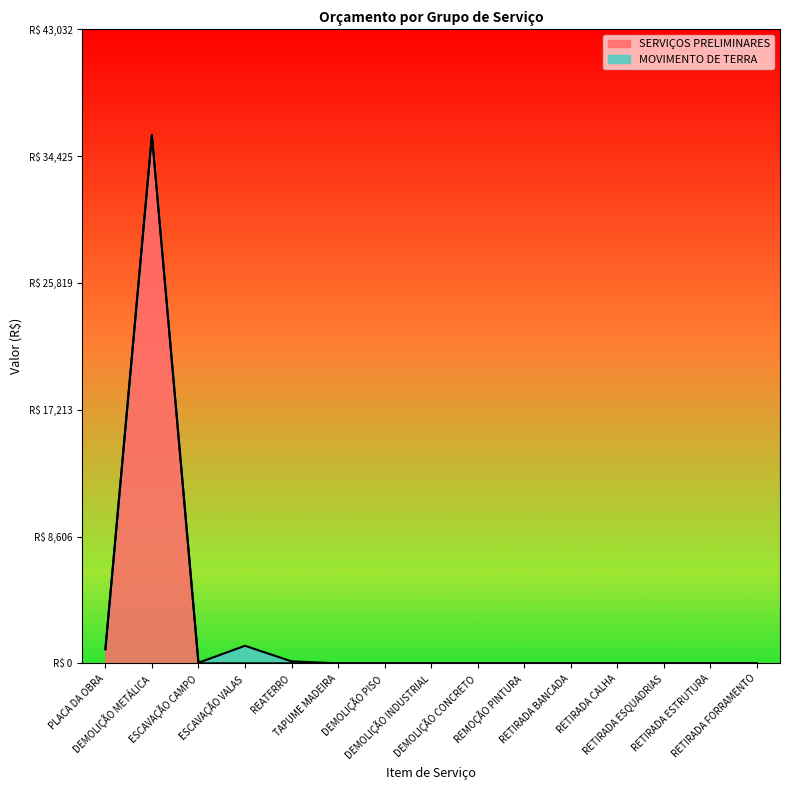

True or false: the data has more than 1 interior local peaks.

False